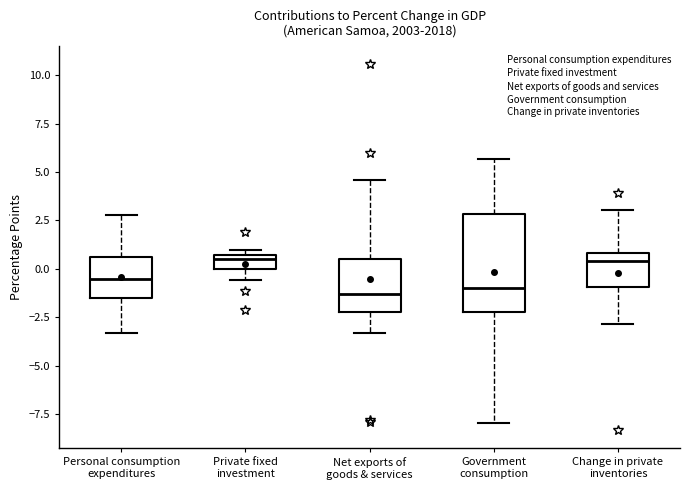

Comparing the boxes themselves (not the whiskers), which one is the tallest?

Government consumption